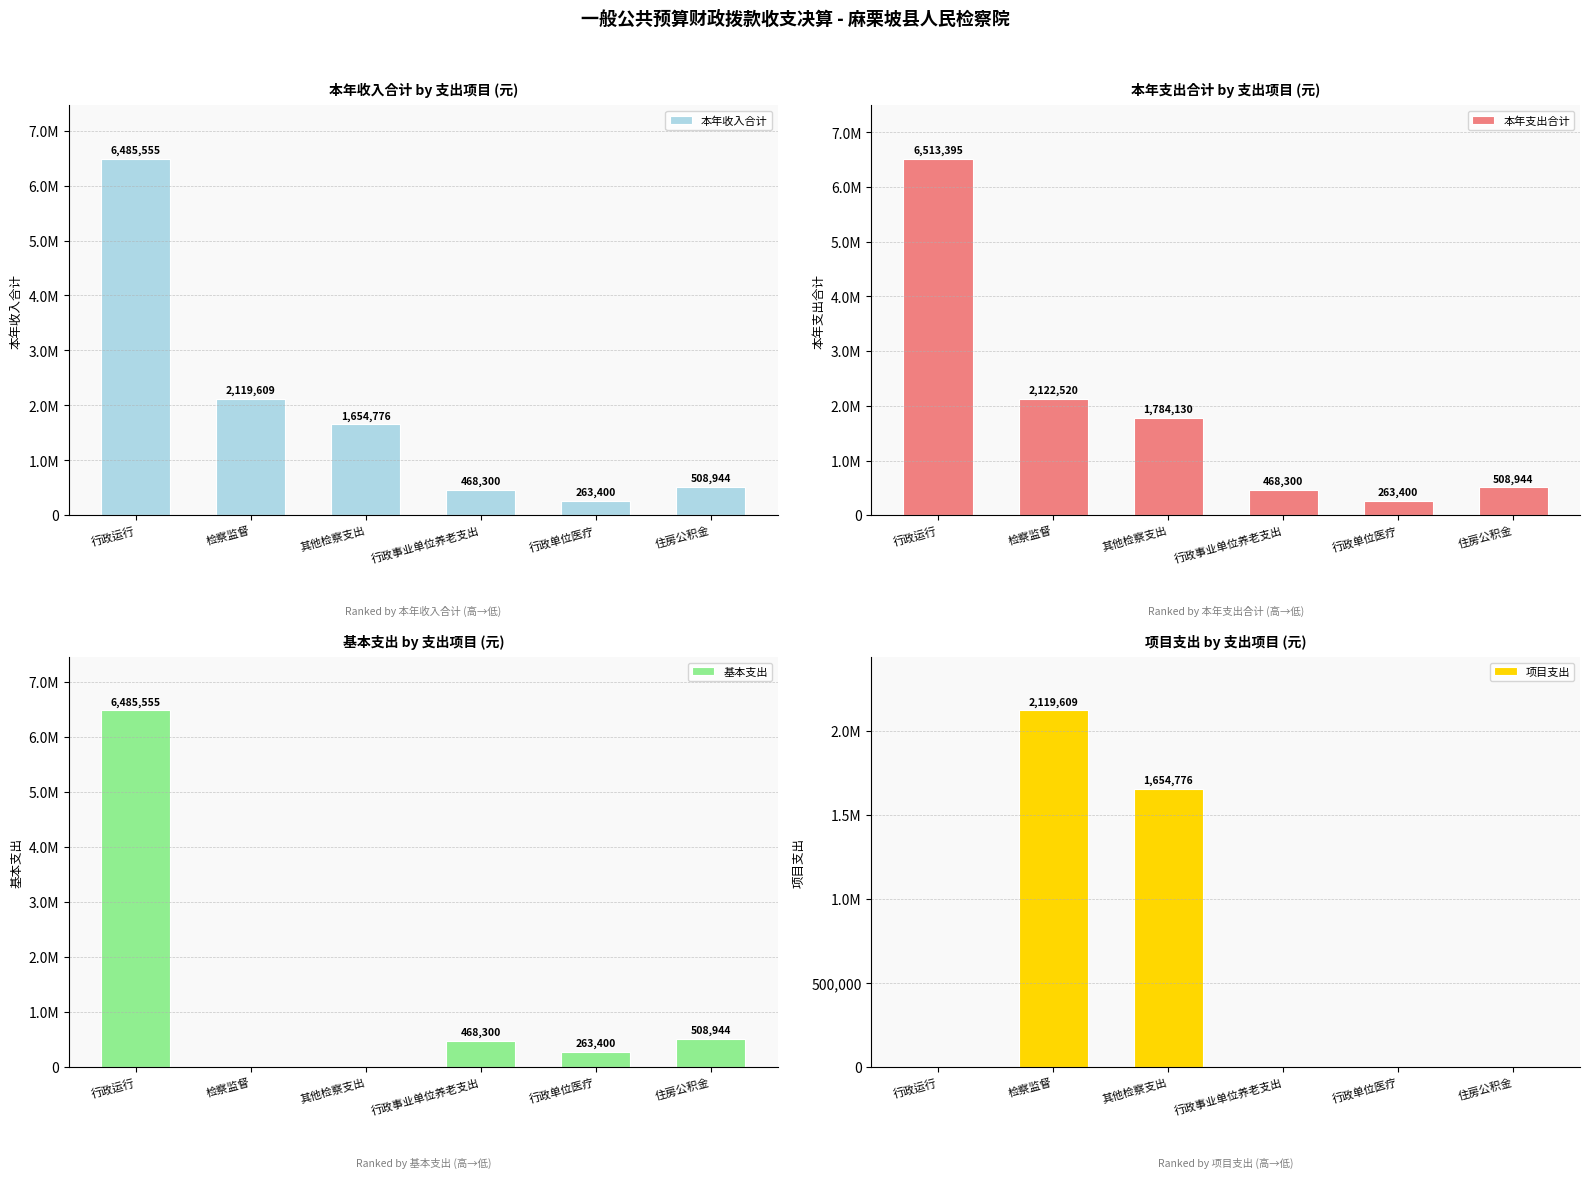

Is it true that 基本支出 equals 0.0 at 检察监督?

True